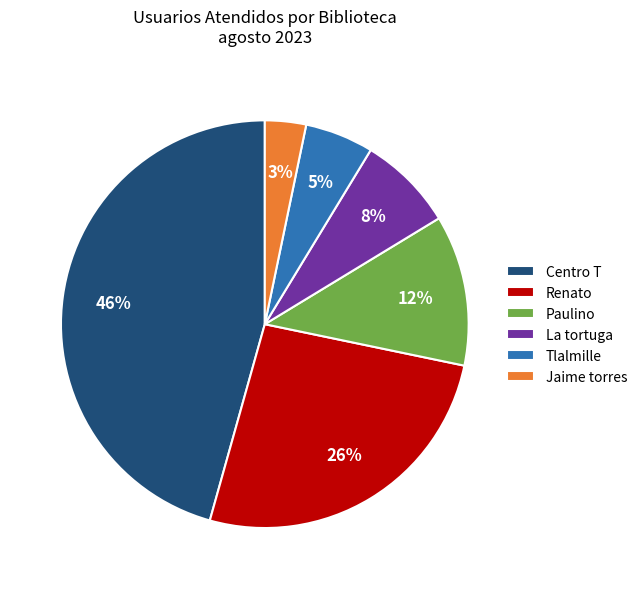

To the nearest percent, what is the average slice percentage?

17%